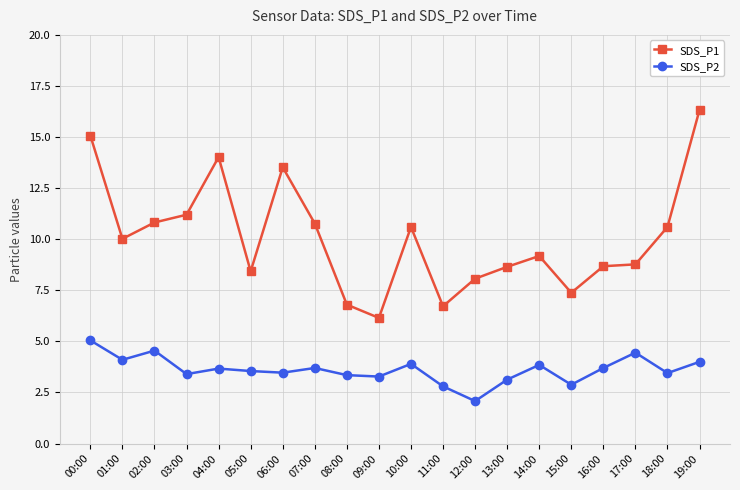

What are all the series names shown in the legend?

SDS_P1, SDS_P2